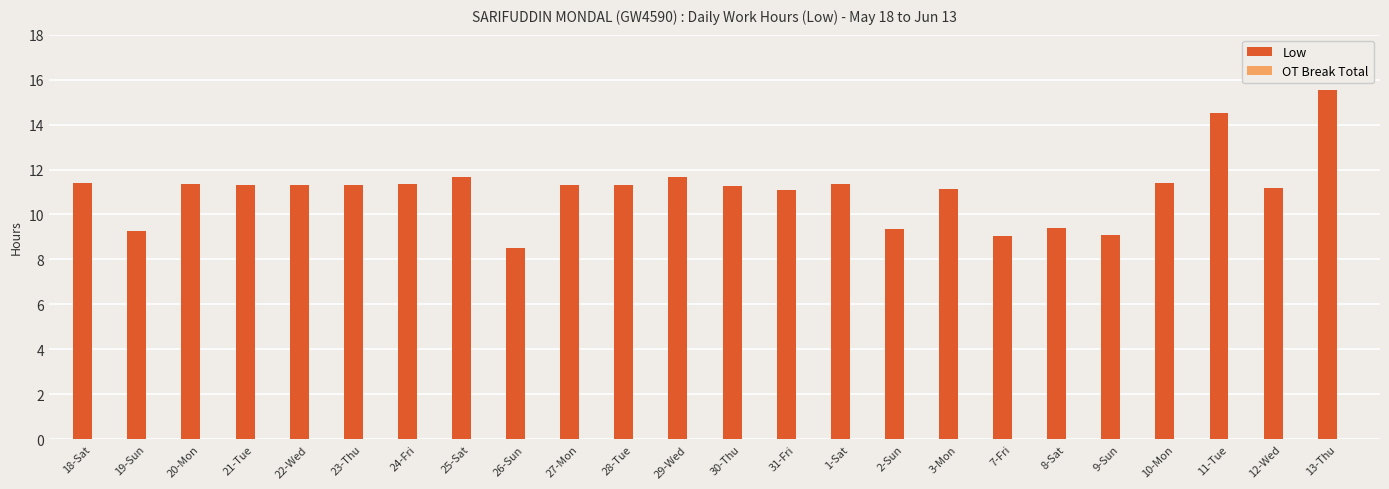

At which category does the chart reach its minimum across all series?

26-Sun